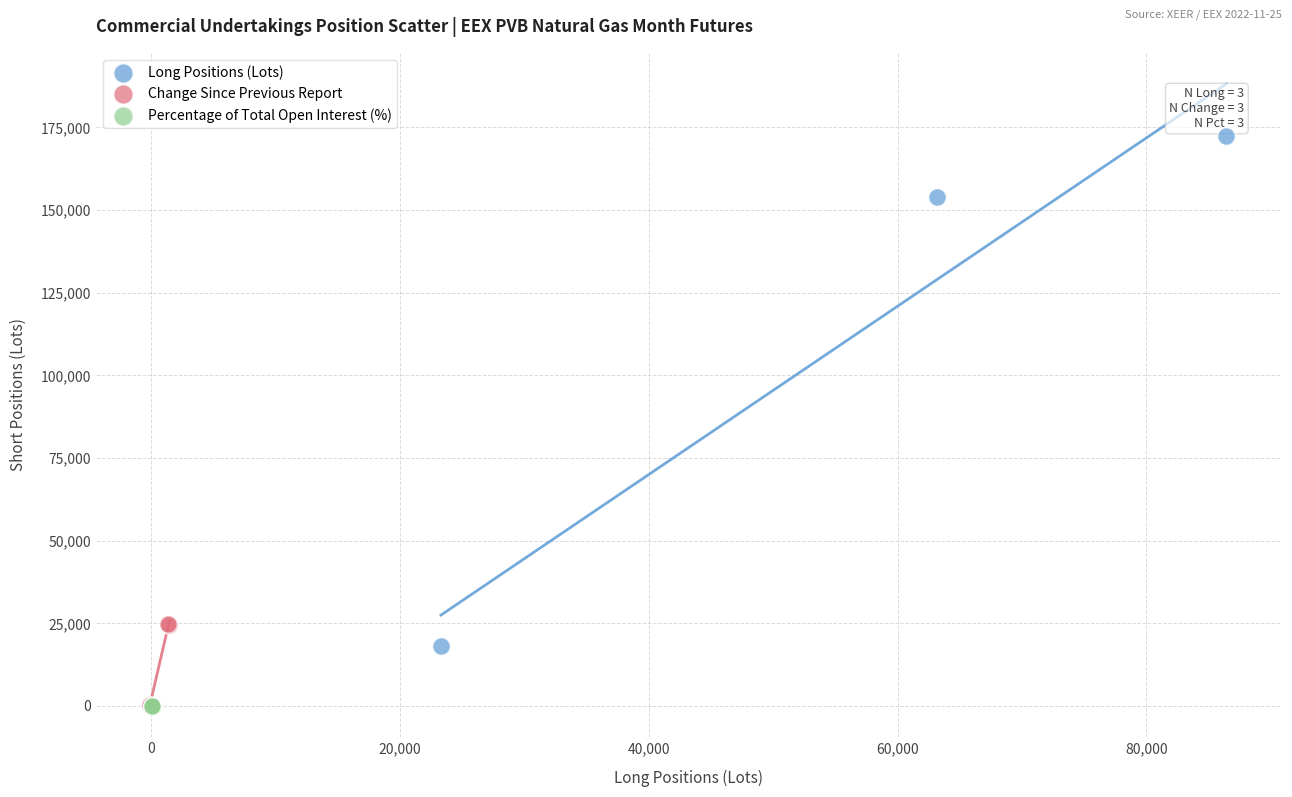

Which series has the widest spread of Y values?

Long Positions (Lots)